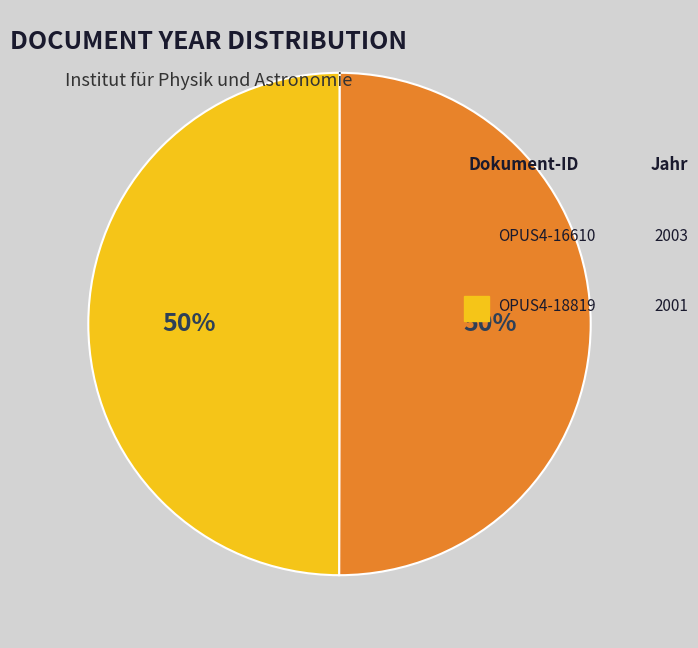

To the nearest percent, what is the average slice percentage?

50%